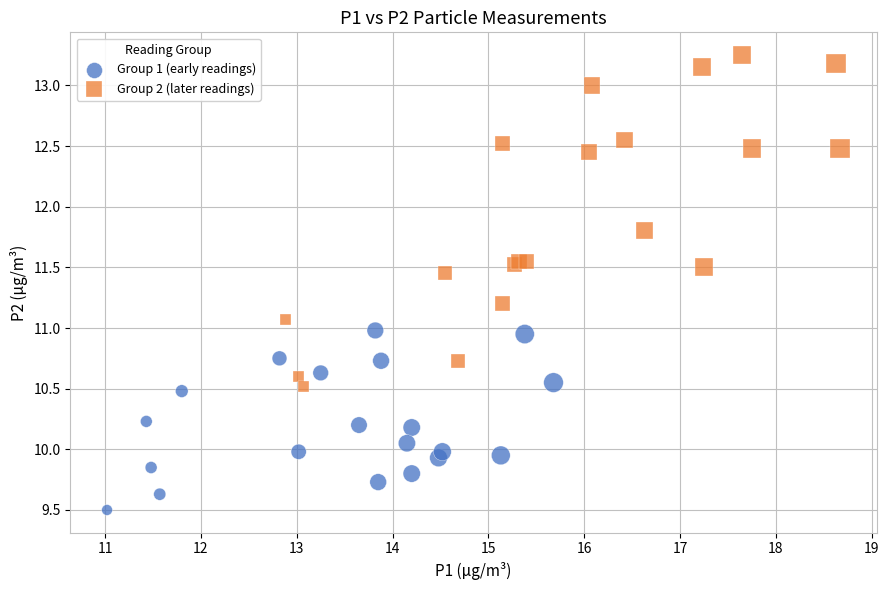

Which series contains the lowest Y value?

Group 1 (early readings)